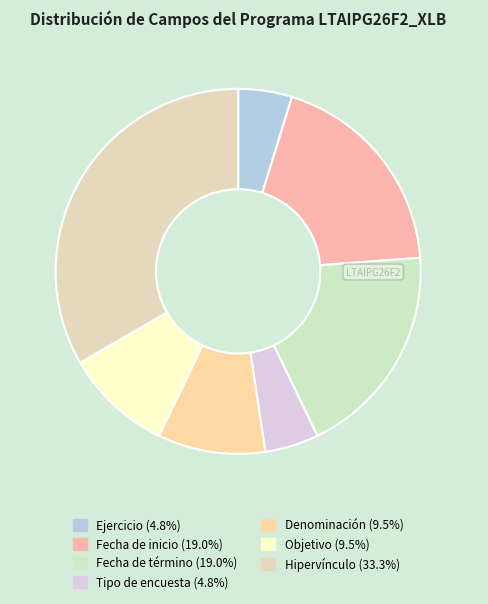

Which category has the biggest portion of the pie?

Hipervínculo